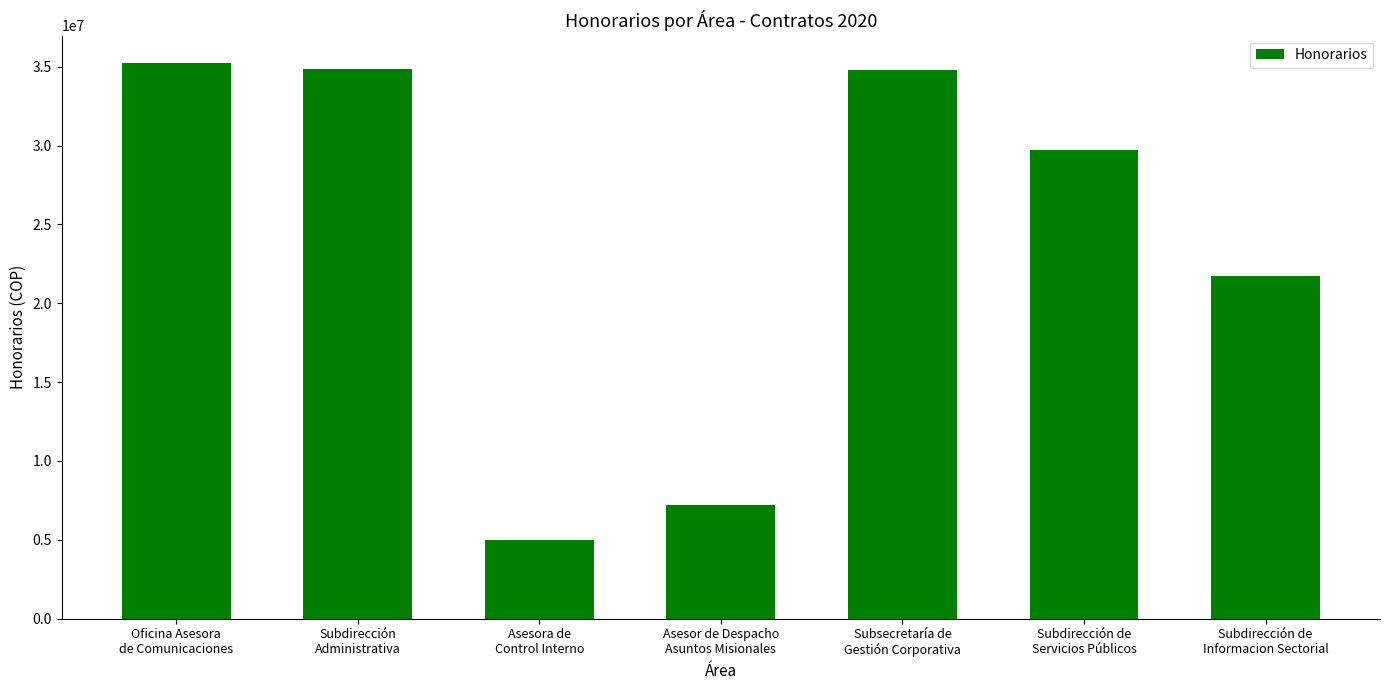

What is the minimum value shown in the chart?

5000000